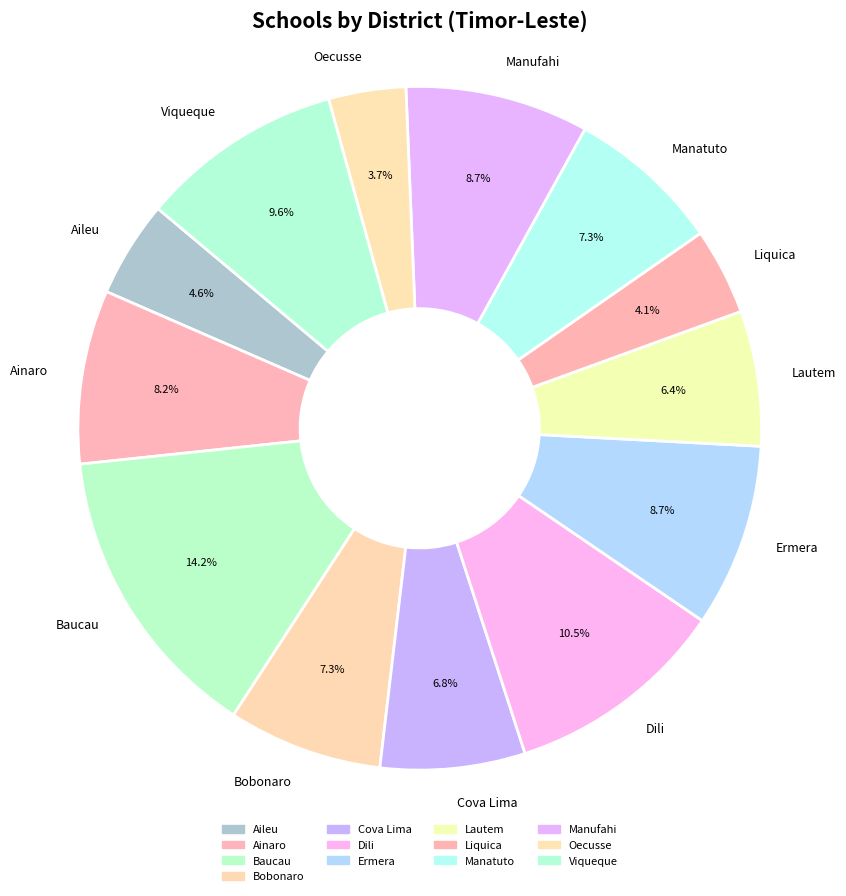

Does Dili represent more than half of the total?

No